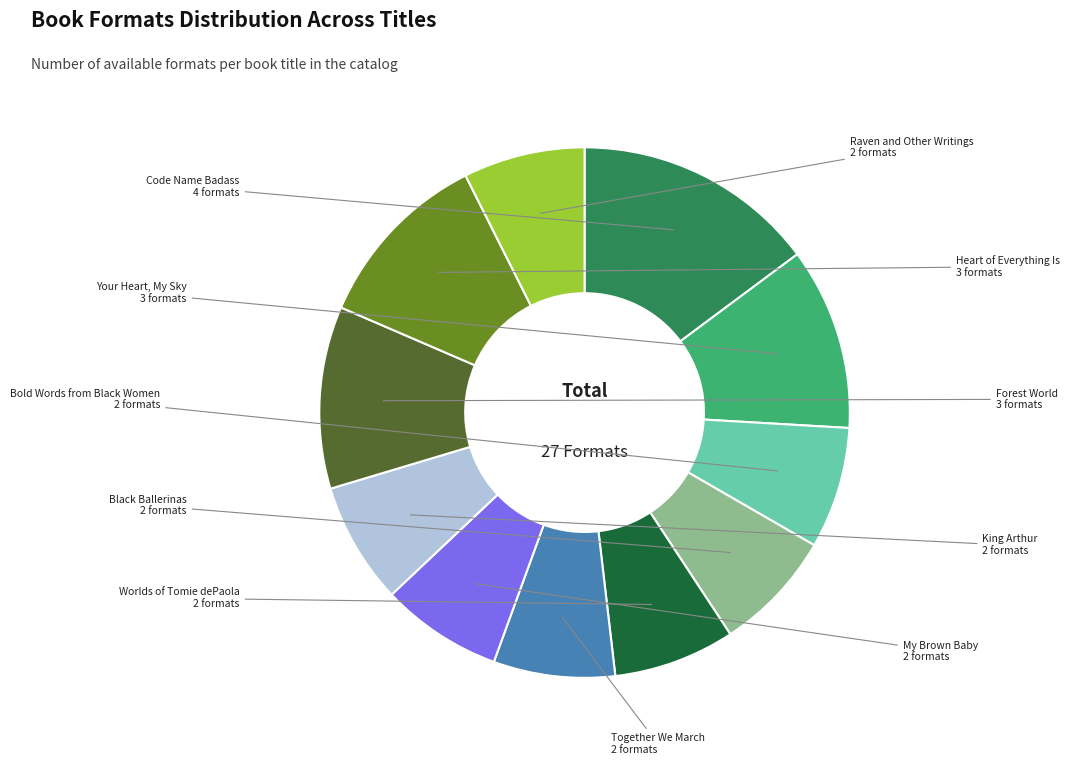

Is there any slice that represents more than half of the pie?

No